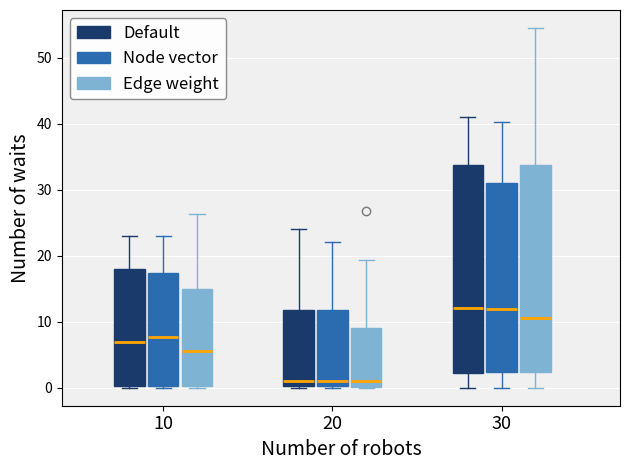

Reading left to right, read every box against the y-axis: the position of its median line, the range the box covers, and the ends of its whiskers. The values are not printed on the chart, so give them approximately, as read against the axis.

10 (Default): median 7, box 0 to 18, whiskers 0 to 23
10 (Node vector): median 8, box 0 to 17, whiskers 0 to 23
10 (Edge weight): median 6, box 0 to 15, whiskers 0 (just below the box's lower edge) to 26
20 (Default): median 1, box 0 to 12, whiskers 0 to 24
20 (Node vector): median 1, box 0 to 12, whiskers 0 to 22
20 (Edge weight): median 1, box 0 to 9, whiskers 0 to 19
30 (Default): median 12, box 2 to 34, whiskers 0 to 41
30 (Node vector): median 12, box 2 to 31, whiskers 0 to 40
30 (Edge weight): median 11, box 2 to 34, whiskers 0 to 54